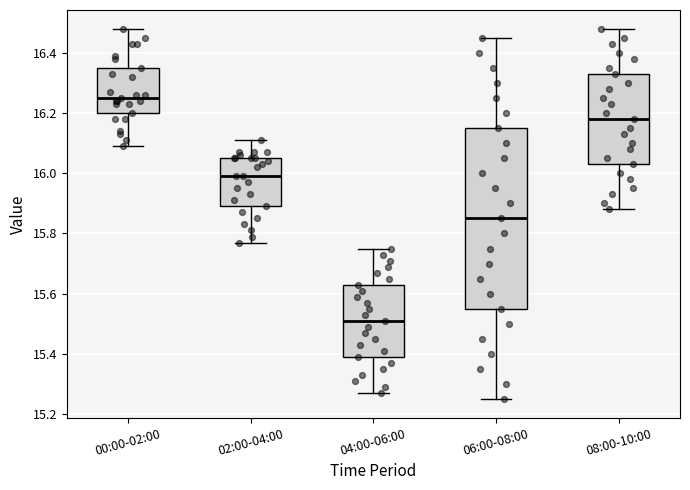

Which box is the tallest, from its lower edge to its upper edge?

06:00-08:00